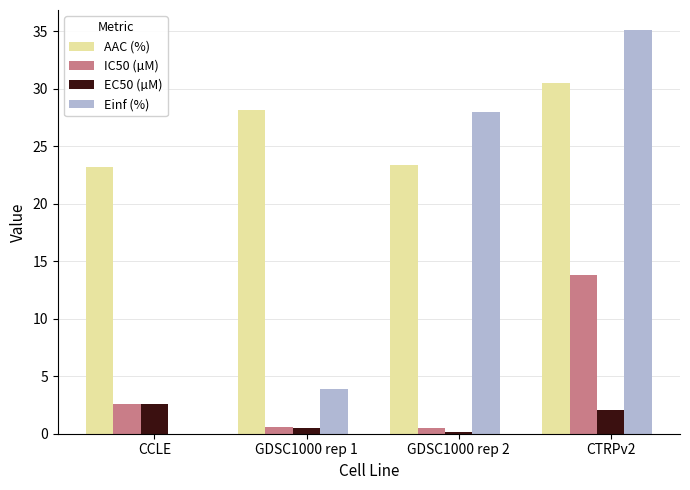

Which series has the largest total across all categories?

AAC (%)